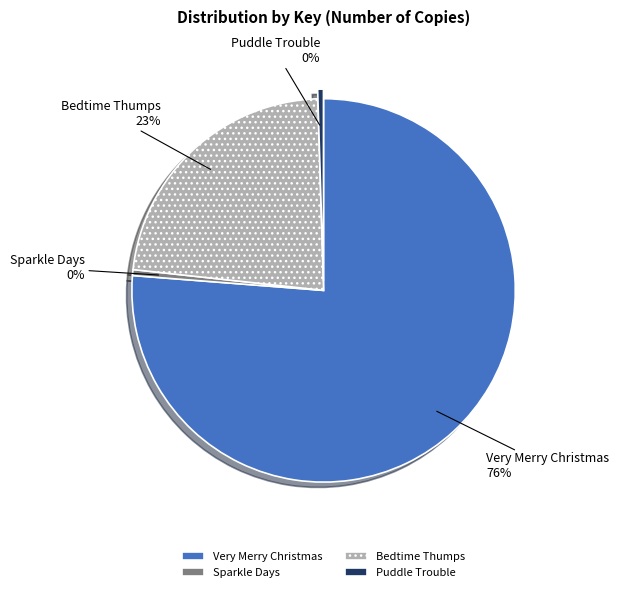

What is the ratio of the value at Bedtime Thumps to the value at Sparkle Days?

45.7